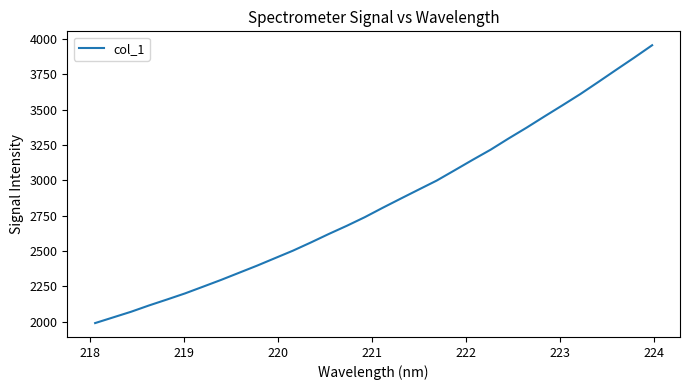

What is the smallest value displayed?

1989.3